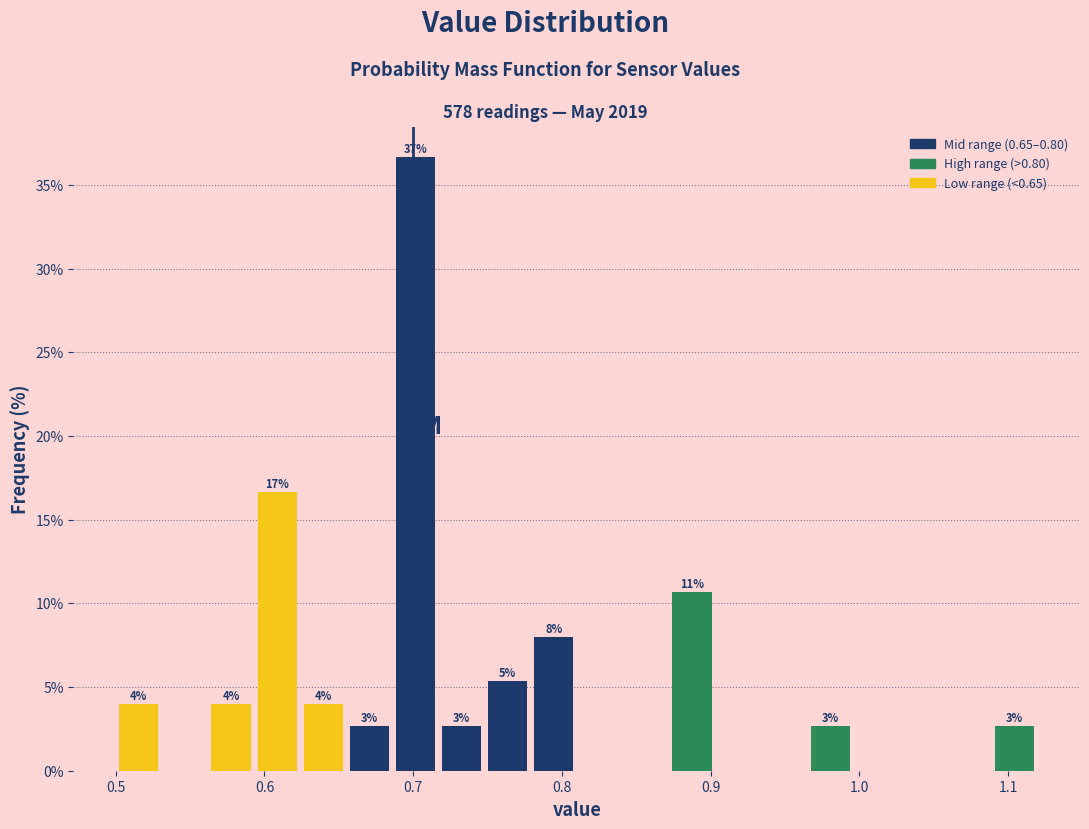

Around what value on the x-axis is the tallest bar? Give the approximate position of its centre, as read against the axis.

0.70